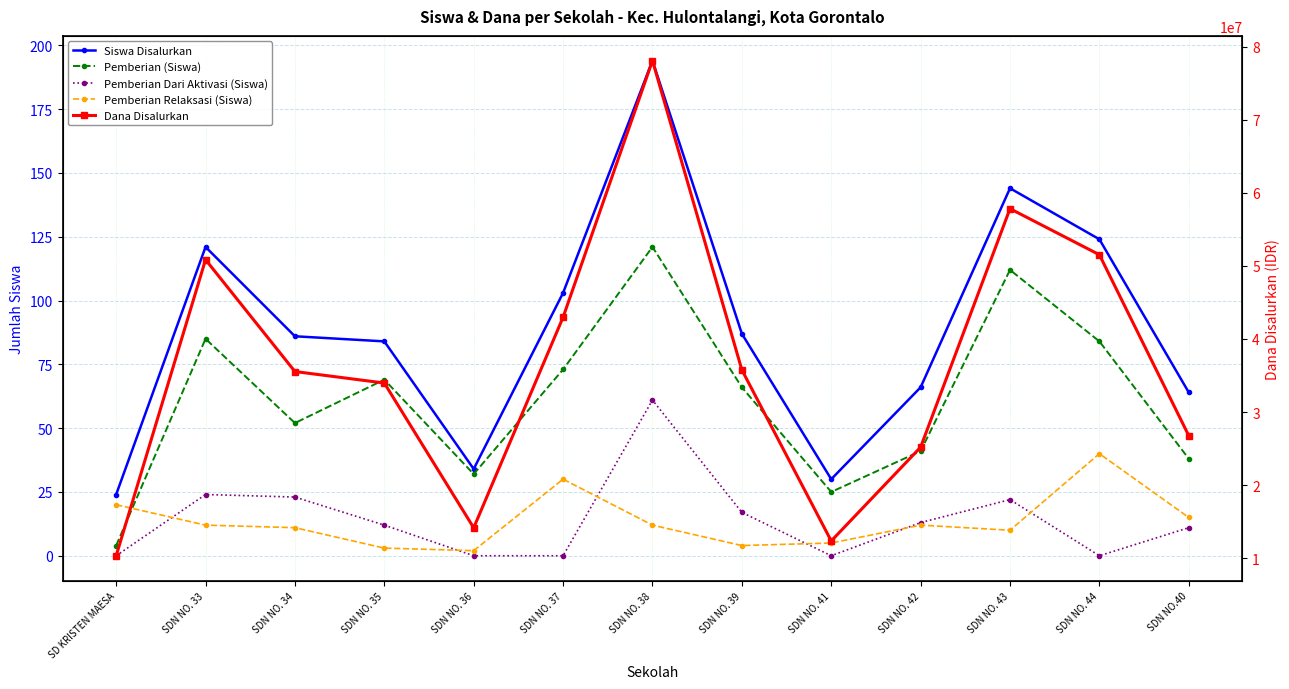

Which category has the highest value in the Pemberian Dari Aktivasi (Siswa) series?

SDN NO. 38